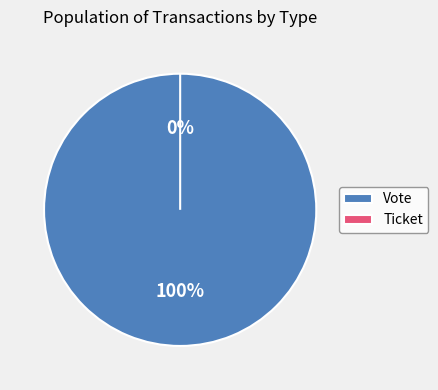

What is the total percentage of Vote and Ticket?

100.0%